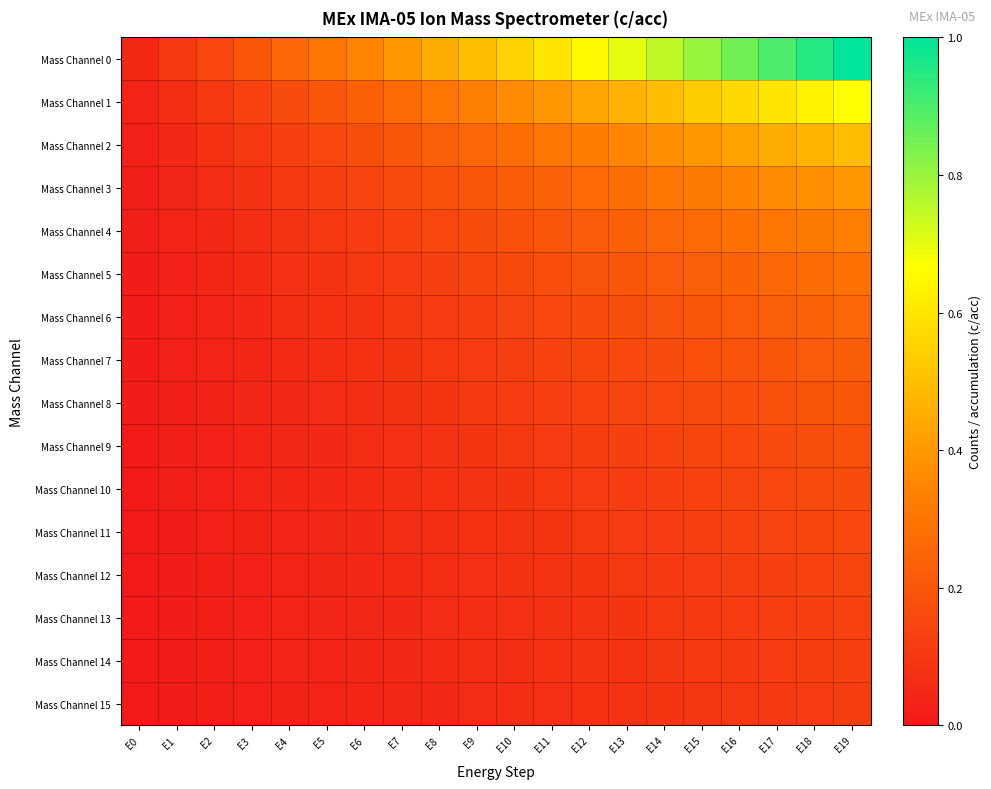

Which series changed the most between E5 and E12?

Mass Channel 0